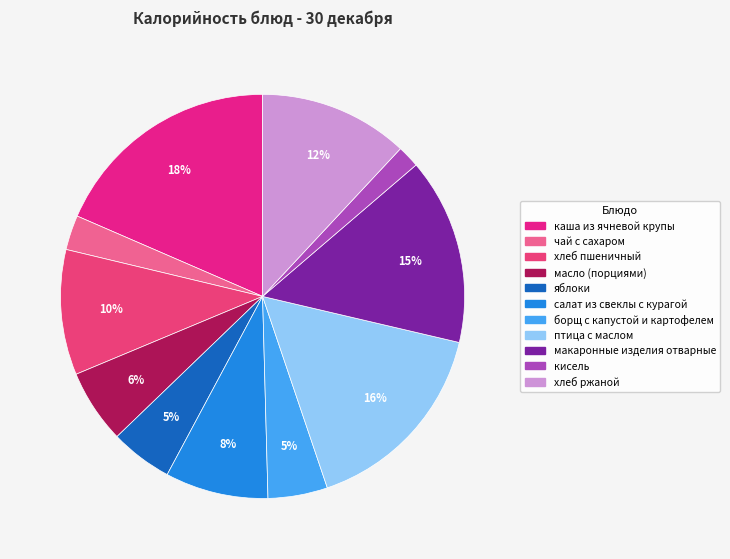

To the nearest percent, what percentage of the pie is макаронные изделия отварные?

15%